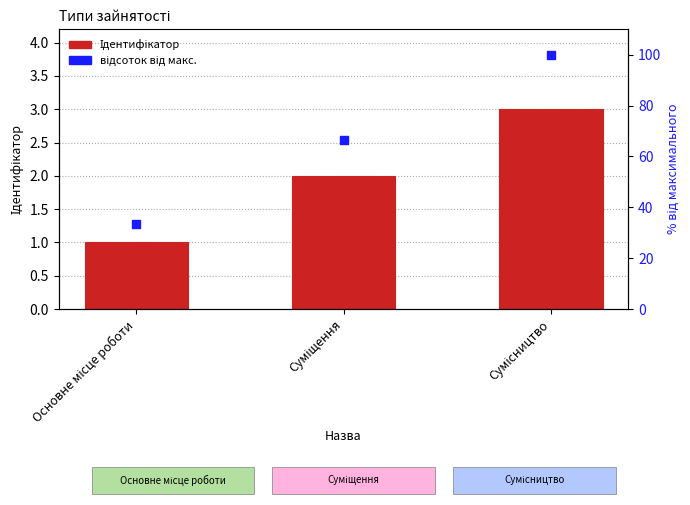

Which series has the widest spread of Y values?

відсоток від макс.